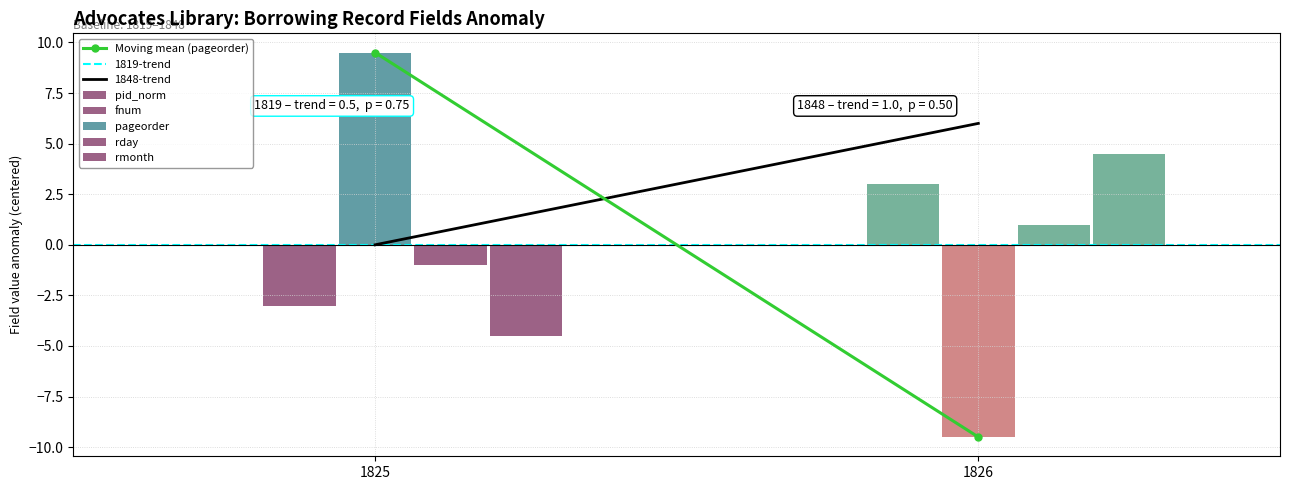

How many values in 1848-trend are above zero?

1